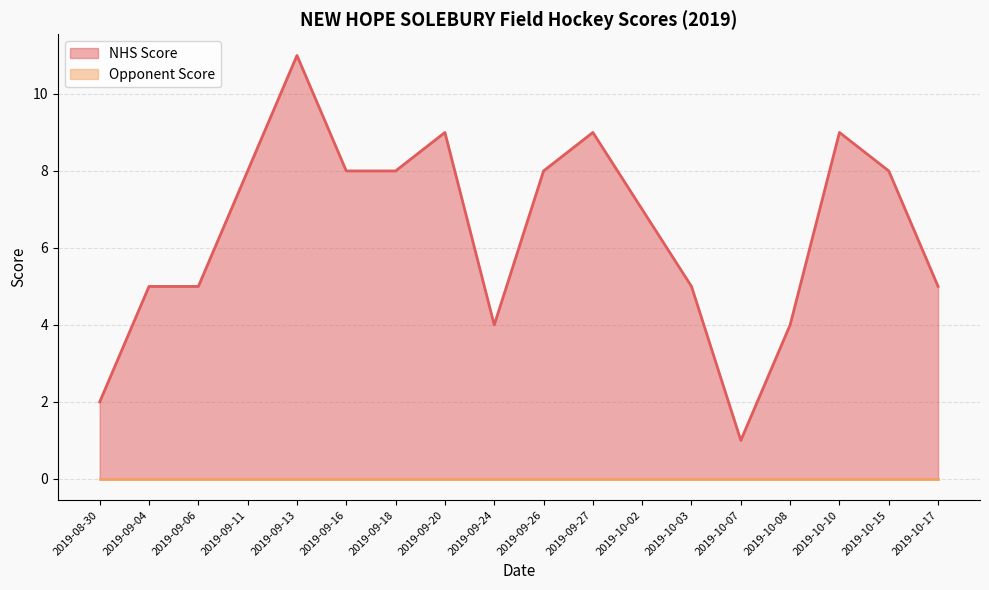

True or false: the data has more than 2 interior local peaks.

True